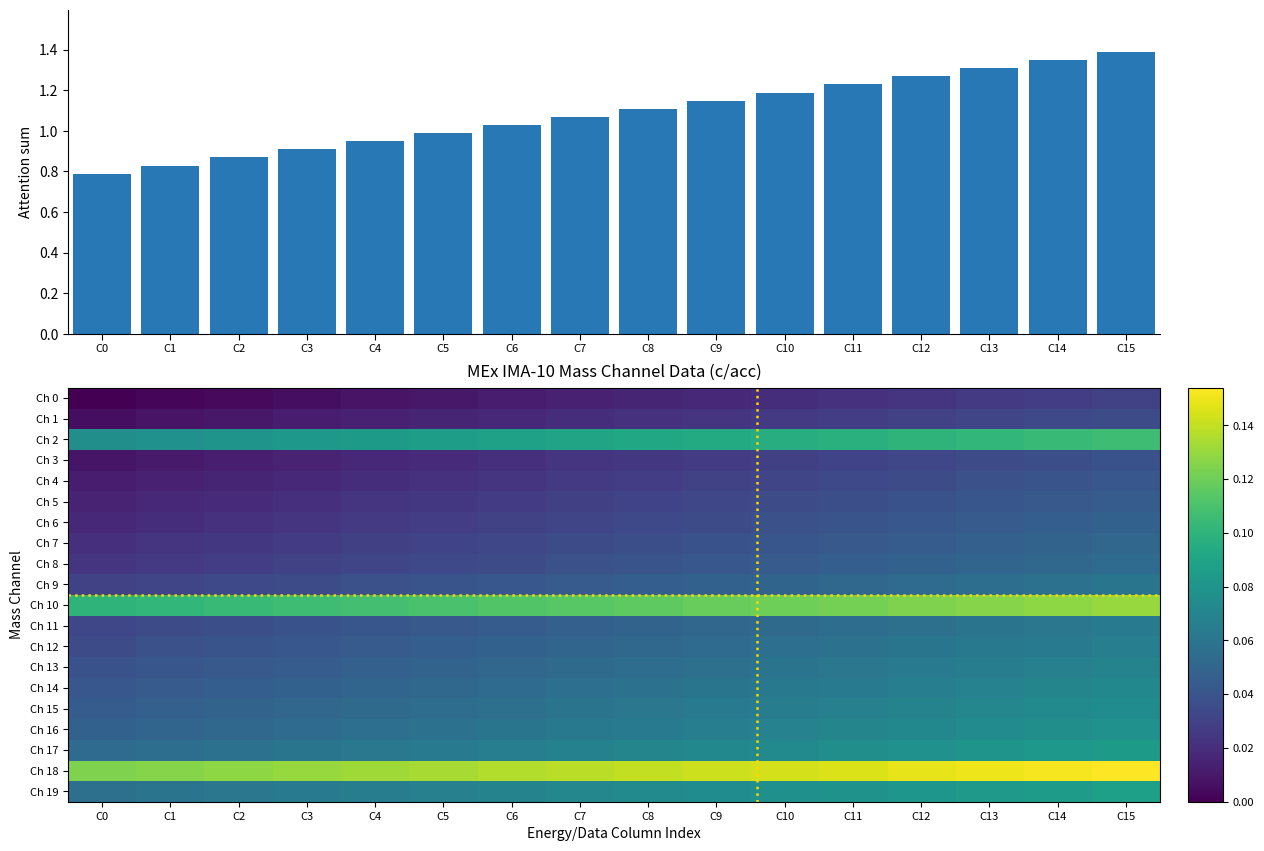

Is the value of Attention sum at C12 greater than the value of Ch 14 at C2?

Yes